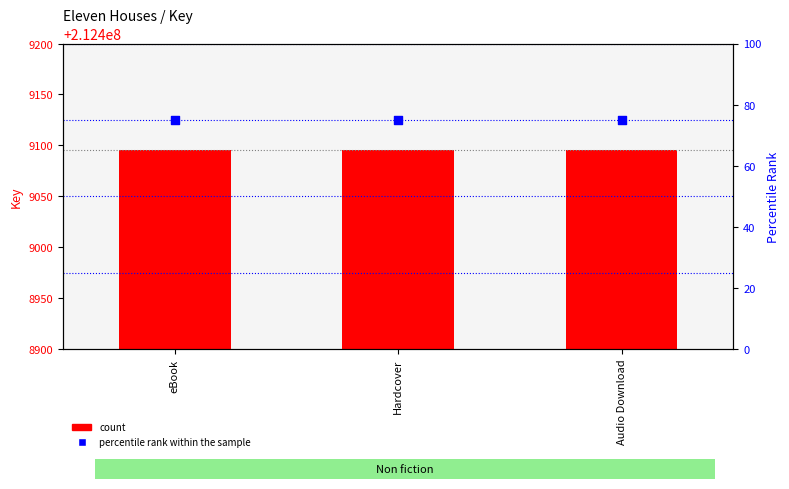

Which series has the largest total across all categories?

count